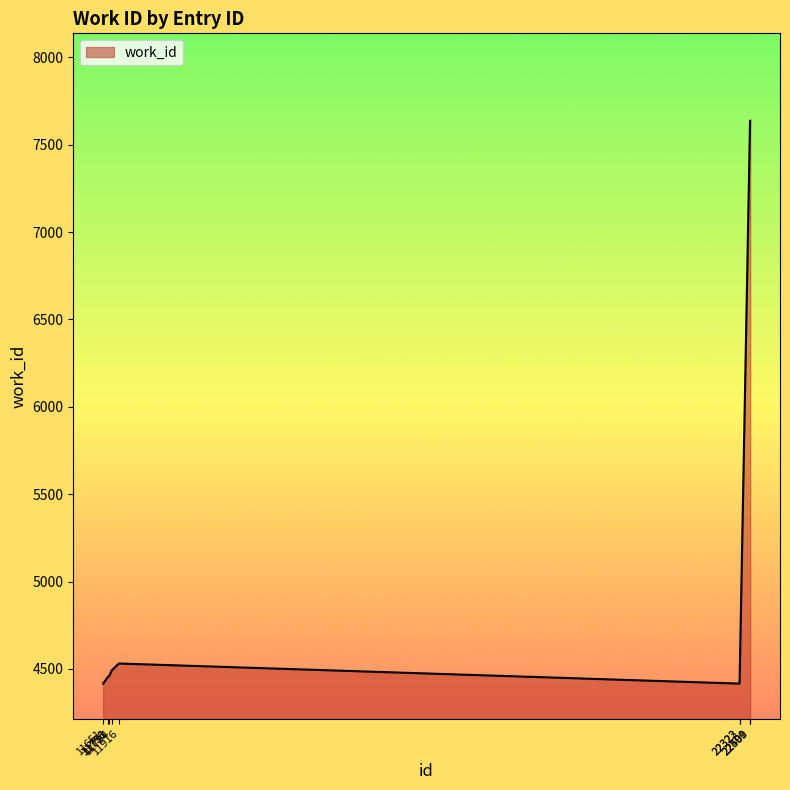

What is the sum of all values?

54095